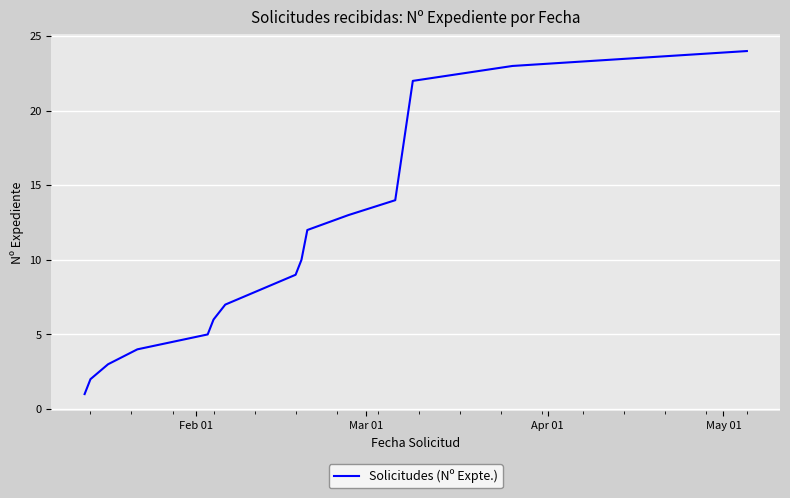

What is the minimum value shown in the chart?

1